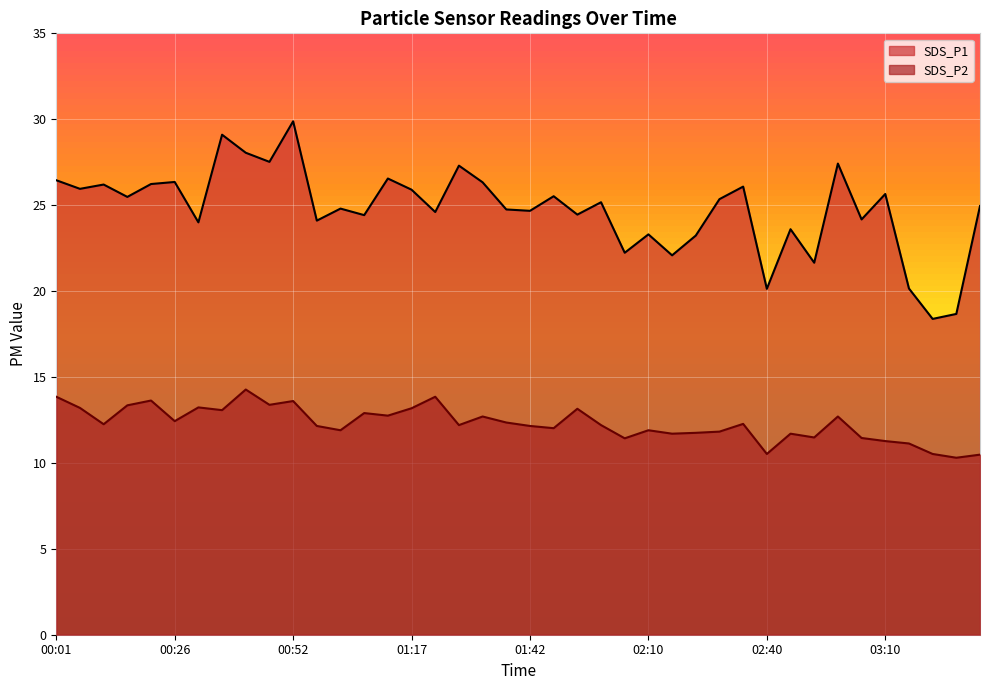

Rank the series at 03:34 from highest to lowest value.

SDS_P1, SDS_P2